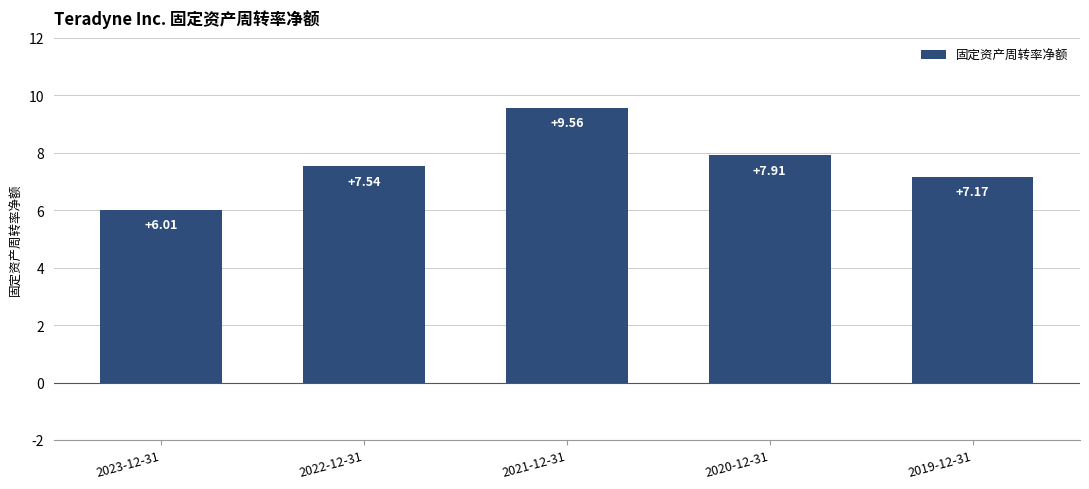

List the labels in order of value, smallest first.

2023-12-31, 2019-12-31, 2022-12-31, 2020-12-31, 2021-12-31